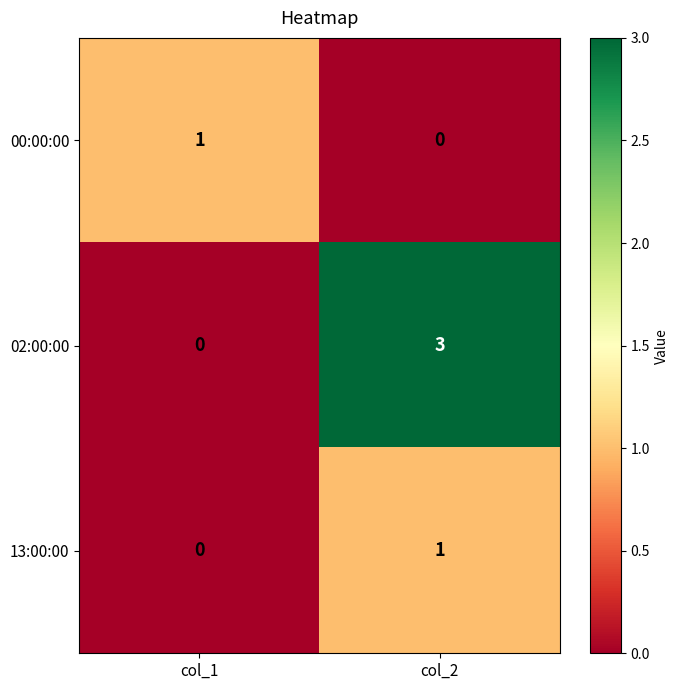

At which category is the sum across all series the highest?

col_2